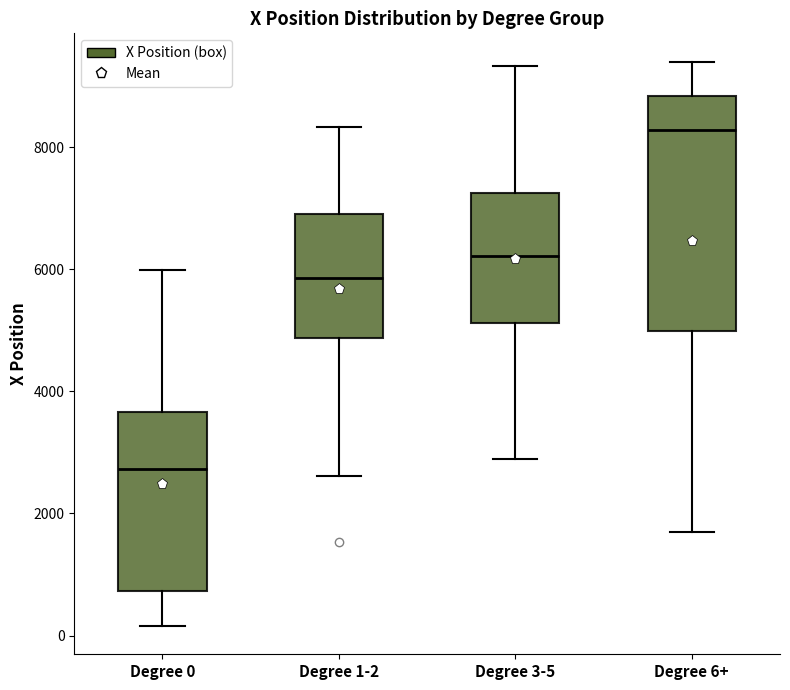

Reading left to right, read every box against the y-axis: the position of its median line, the range the box covers, and the ends of its whiskers. The values are not printed on the chart, so give them approximately, as read against the axis.

Degree 0: median 2800, box 800 to 3600, whiskers 200 to 6000
Degree 1-2: median 5800, box 4800 to 7000, whiskers 2600 to 8400
Degree 3-5: median 6200, box 5200 to 7200, whiskers 2800 to 9400
Degree 6+: median 8200, box 5000 to 8800, whiskers 1800 to 9400